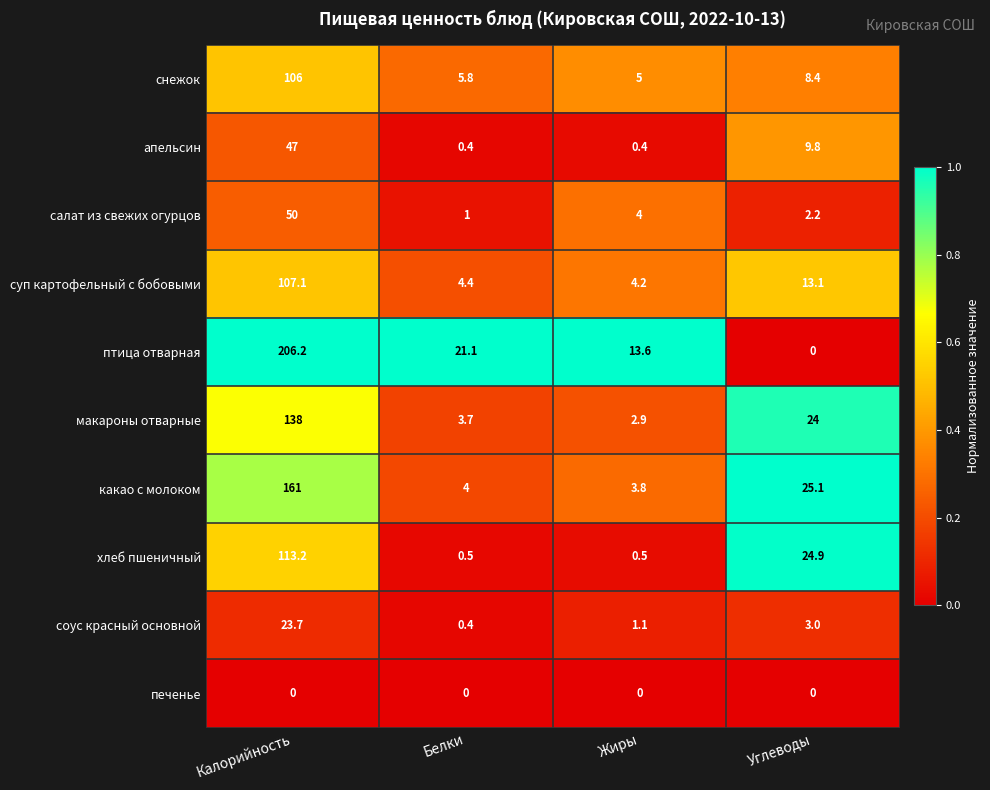

What is the difference between the maximum and second lowest values in the хлеб пшеничный series?

112.7